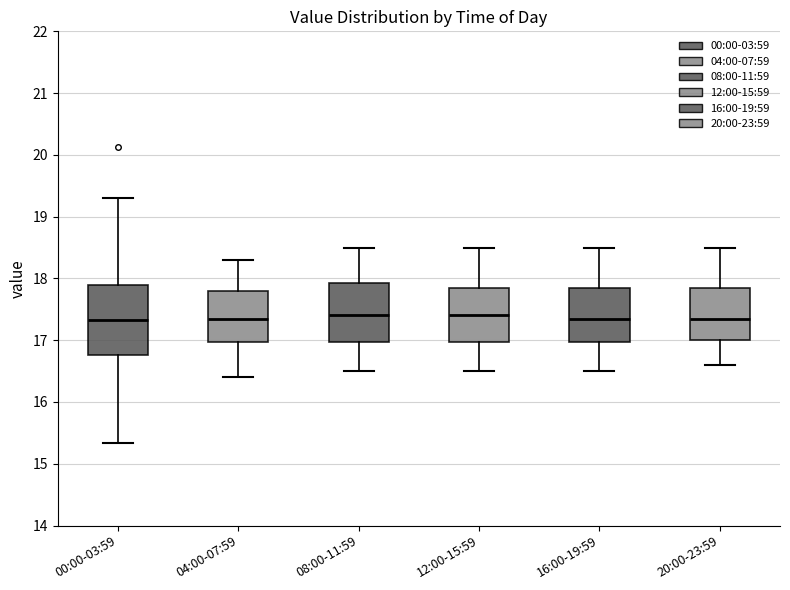

Where does the median line of the box for 00:00-03:59 sit on the y-axis? The values are not printed on the chart, so give them approximately, as read against the axis.

17.3